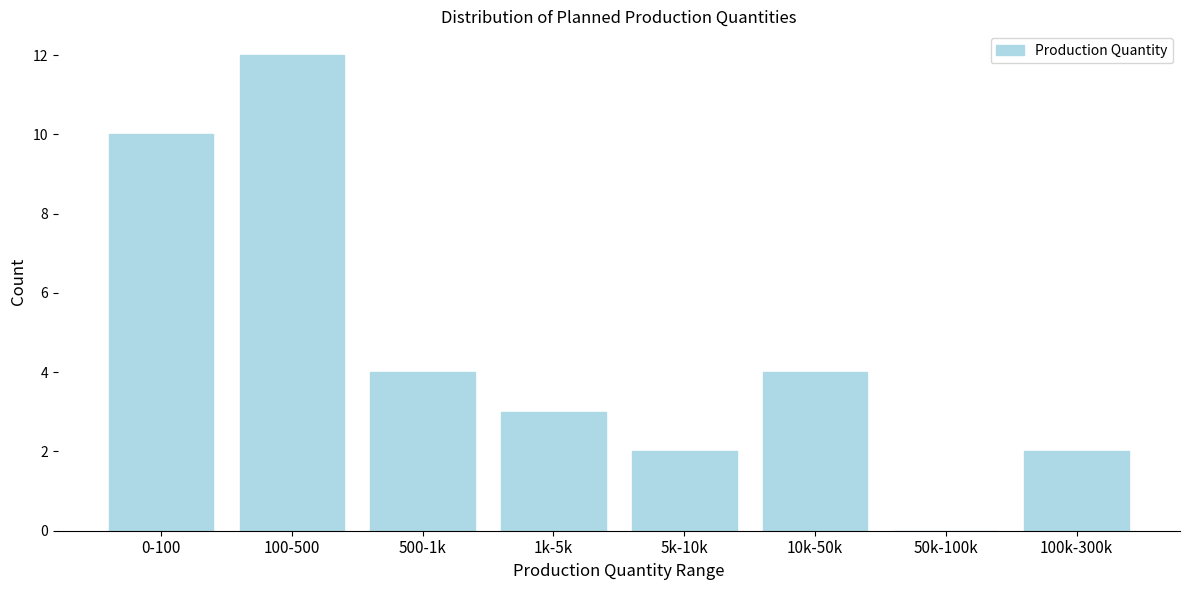

Reading right to left, list all the values displayed in this chart.

100k-300k=2	50k-100k=0	10k-50k=4	5k-10k=2	1k-5k=3	500-1k=4	100-500=12	0-100=10